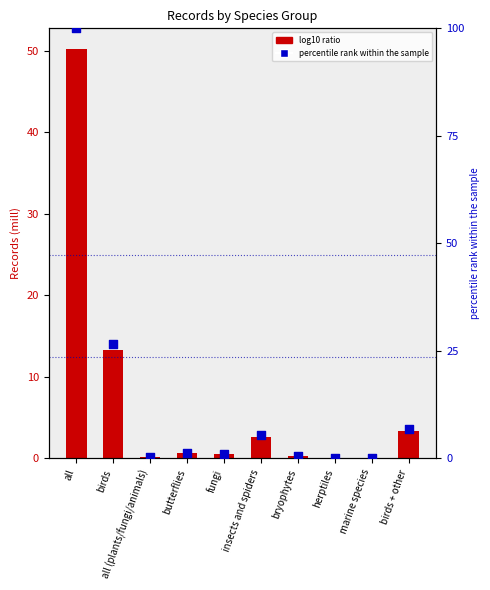

Which has a higher value, birds + other or birds?

birds